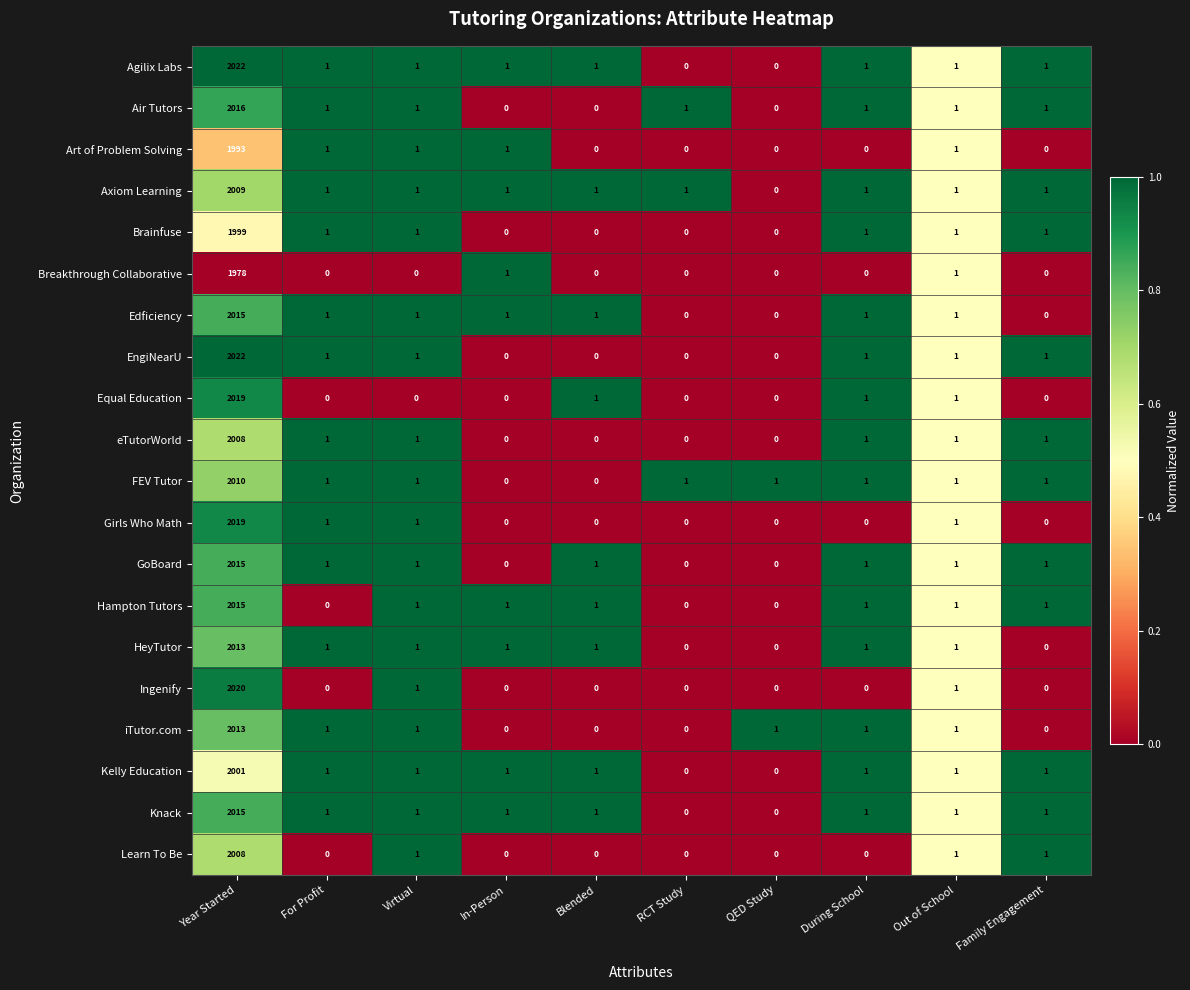

Which label corresponds to the largest value in the chart?

Year Started